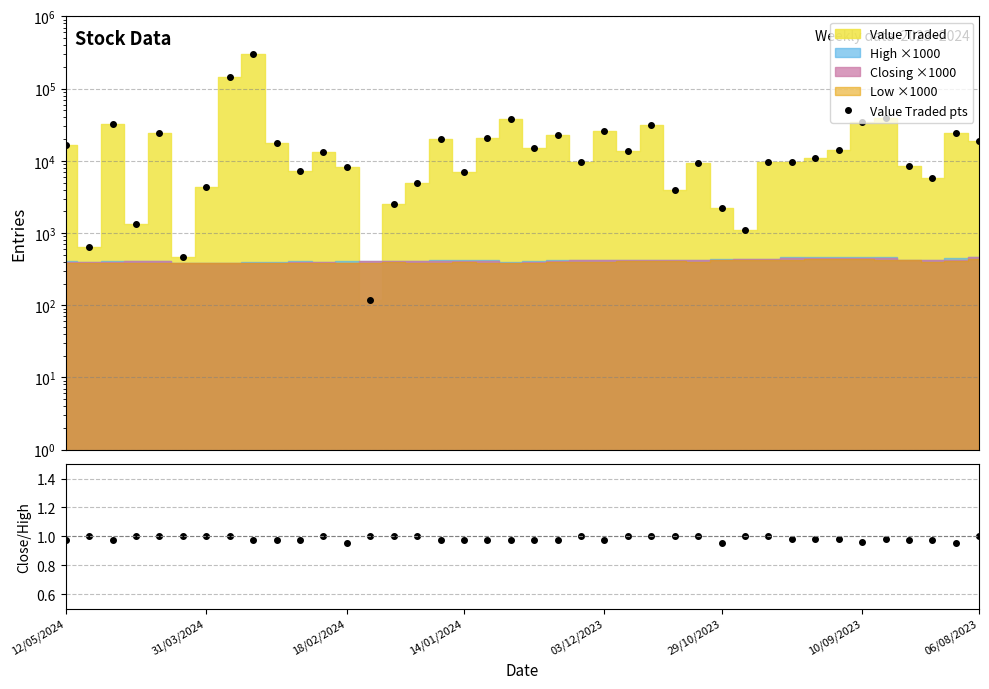

Which series has the largest range (max minus min)?

Value Traded pts